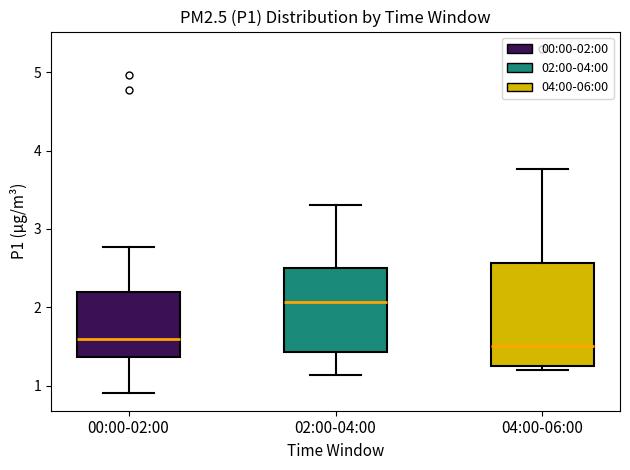

Which box is the tallest, from its lower edge to its upper edge?

04:00-06:00